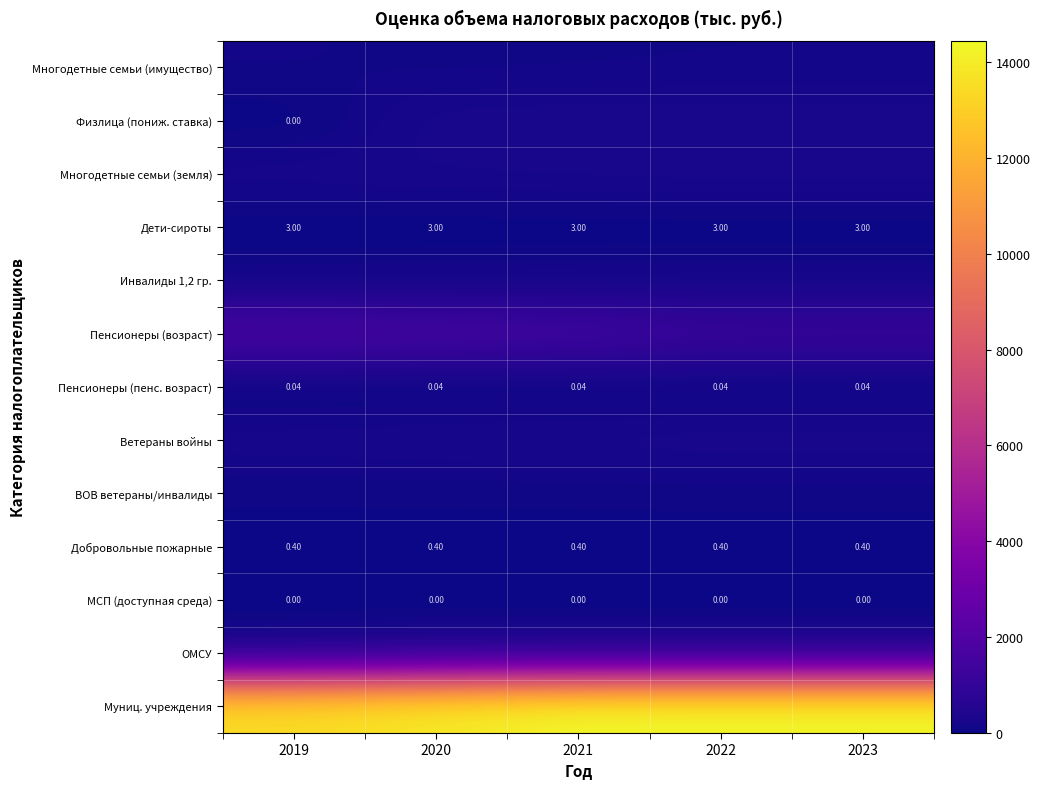

The Инвалиды 1,2 гр. series shows 120.0 at 2020. True or false?

True